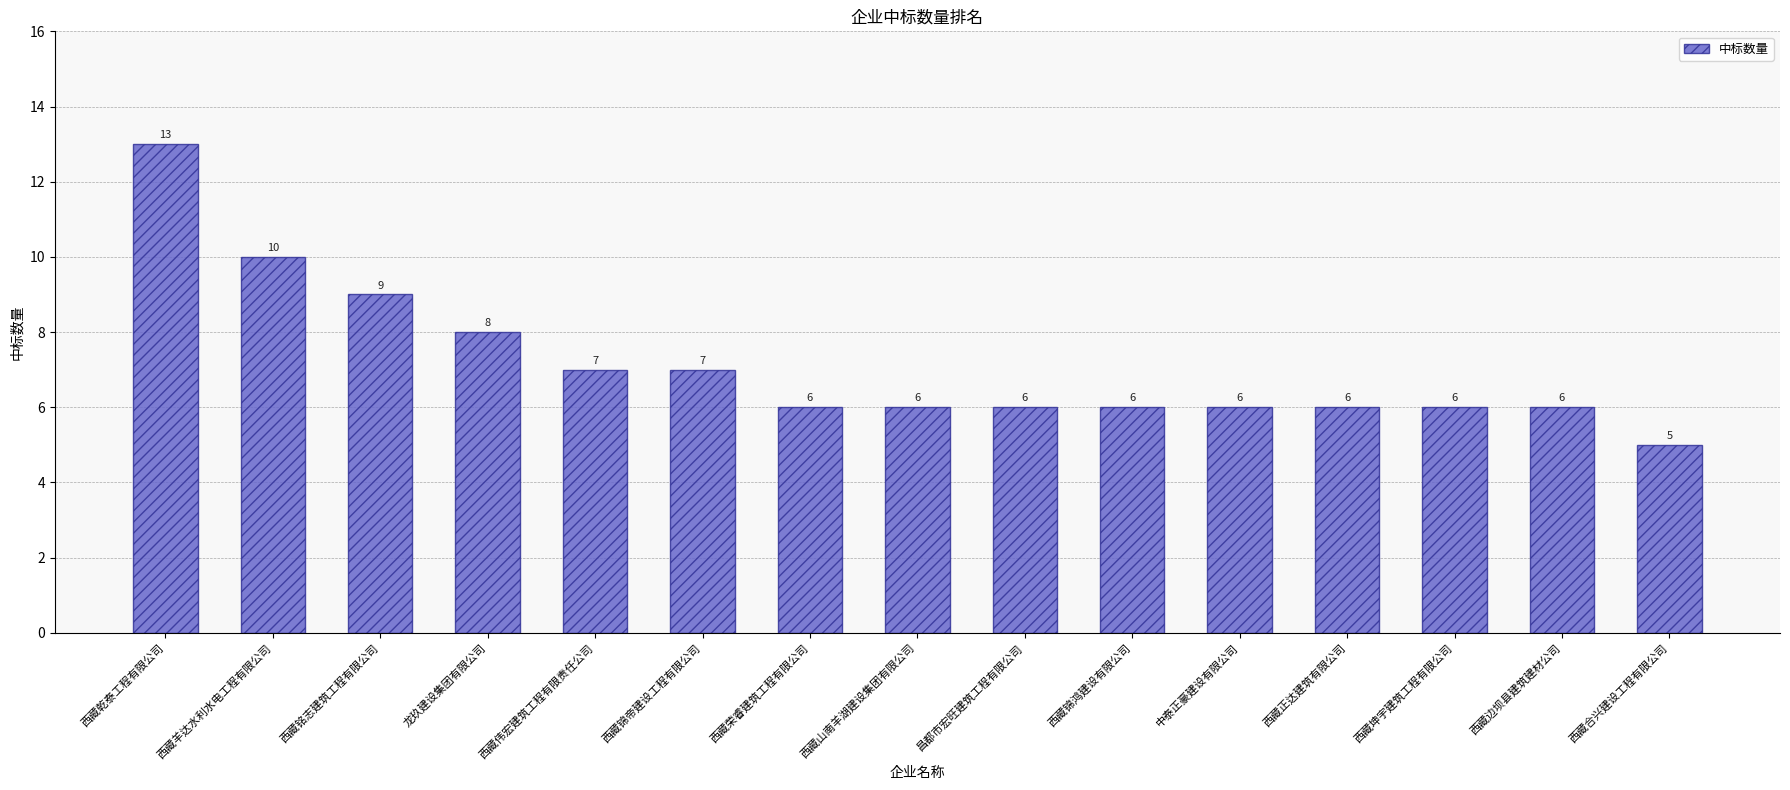

What is the minimum value shown in the chart?

5